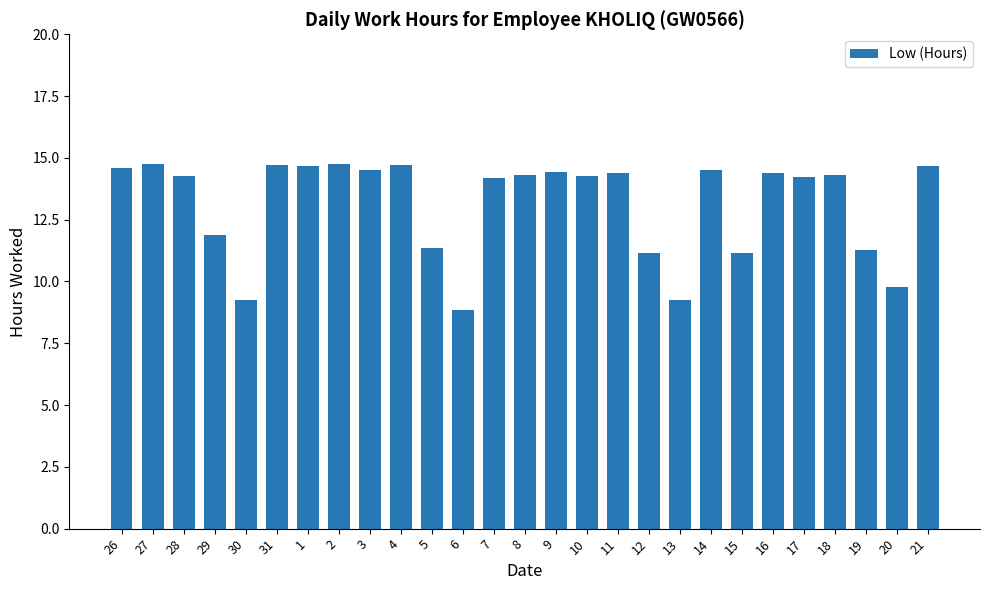

How many distinct data groups are displayed?

1